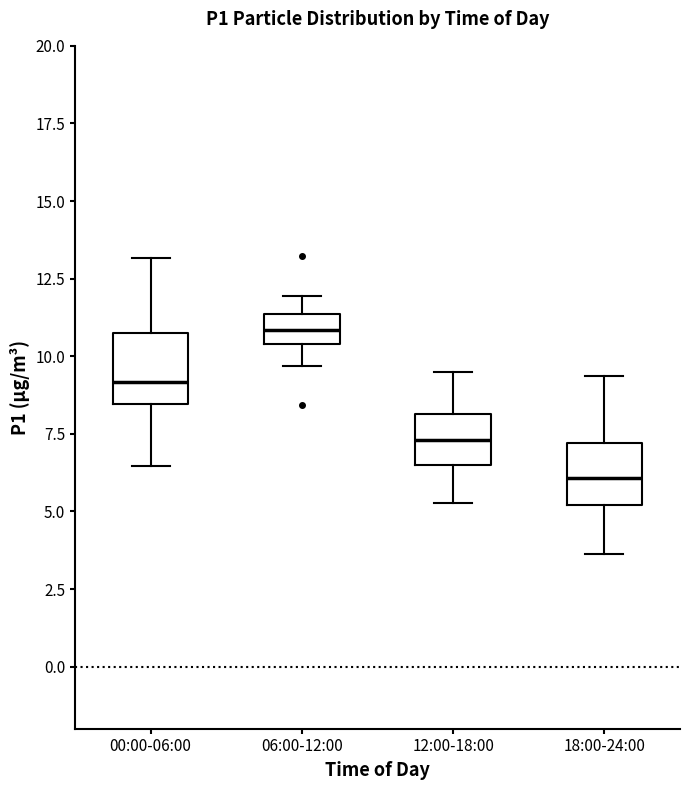

Reading left to right, read every box against the y-axis: the position of its median line, the range the box covers, and the ends of its whiskers. The values are not printed on the chart, so give them approximately, as read against the axis.

00:00-06:00: median 9.0, box 8.5 to 10.5, whiskers 6.5 to 13.0
06:00-12:00: median 11.0, box 10.5 to 11.5, whiskers 9.5 to 12.0
12:00-18:00: median 7.5, box 6.5 to 8.0, whiskers 5.5 to 9.5
18:00-24:00: median 6.0, box 5.0 to 7.0, whiskers 3.5 to 9.5